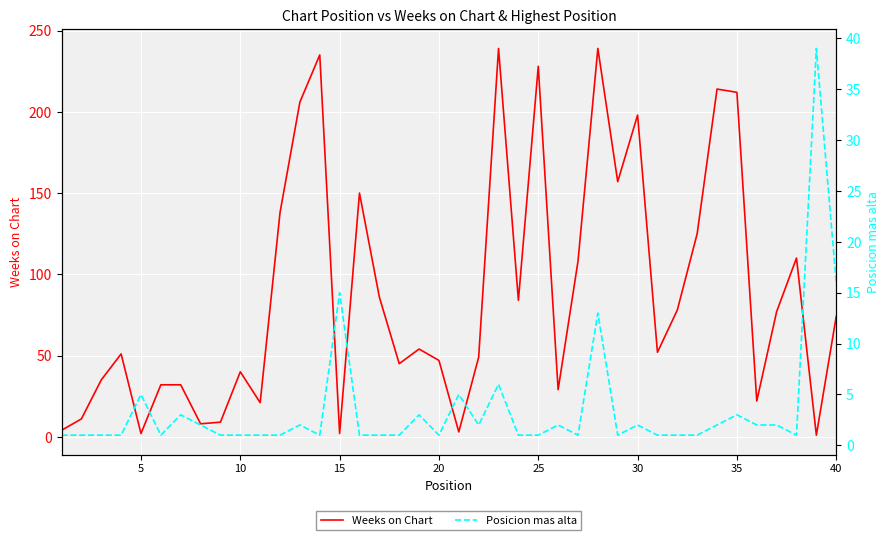

What is the maximum value for Weeks on Chart?

239